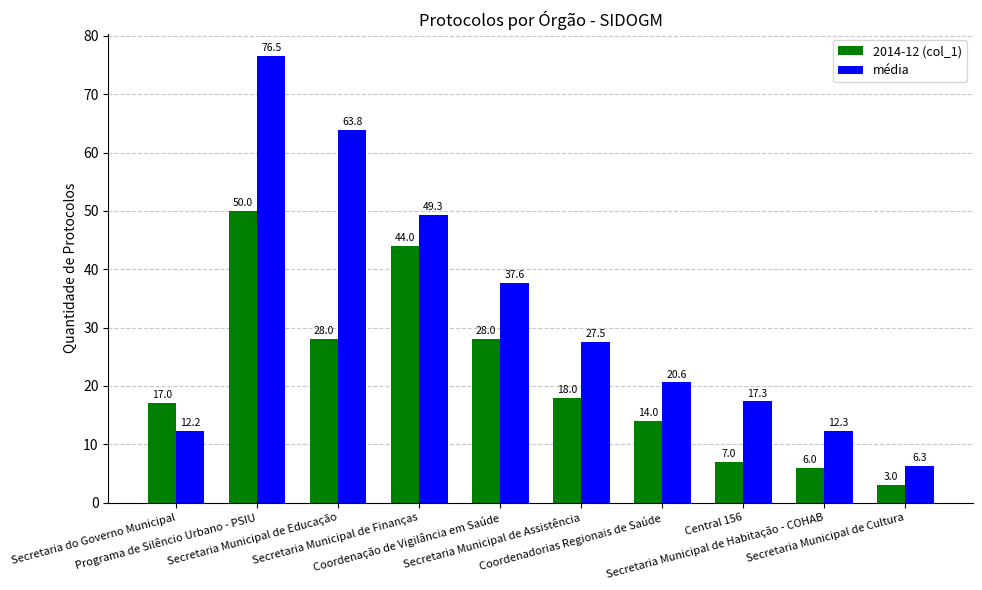

Which label corresponds to the smallest value in the chart?

Secretaria Municipal de Cultura